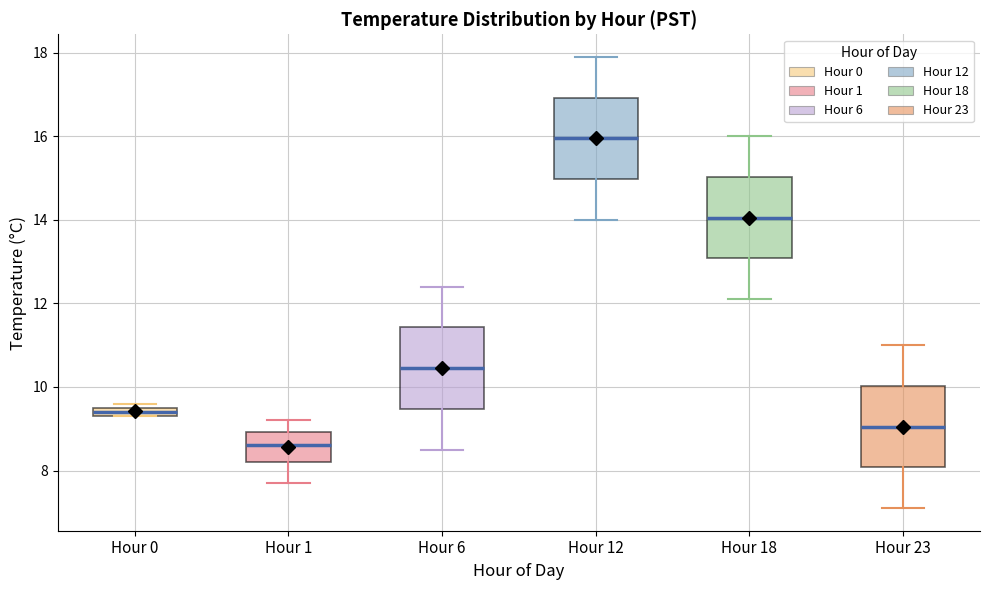

Where does the lower whisker of the box for Hour 12 end on the y-axis? The values are not printed on the chart, so give them approximately, as read against the axis.

14.0